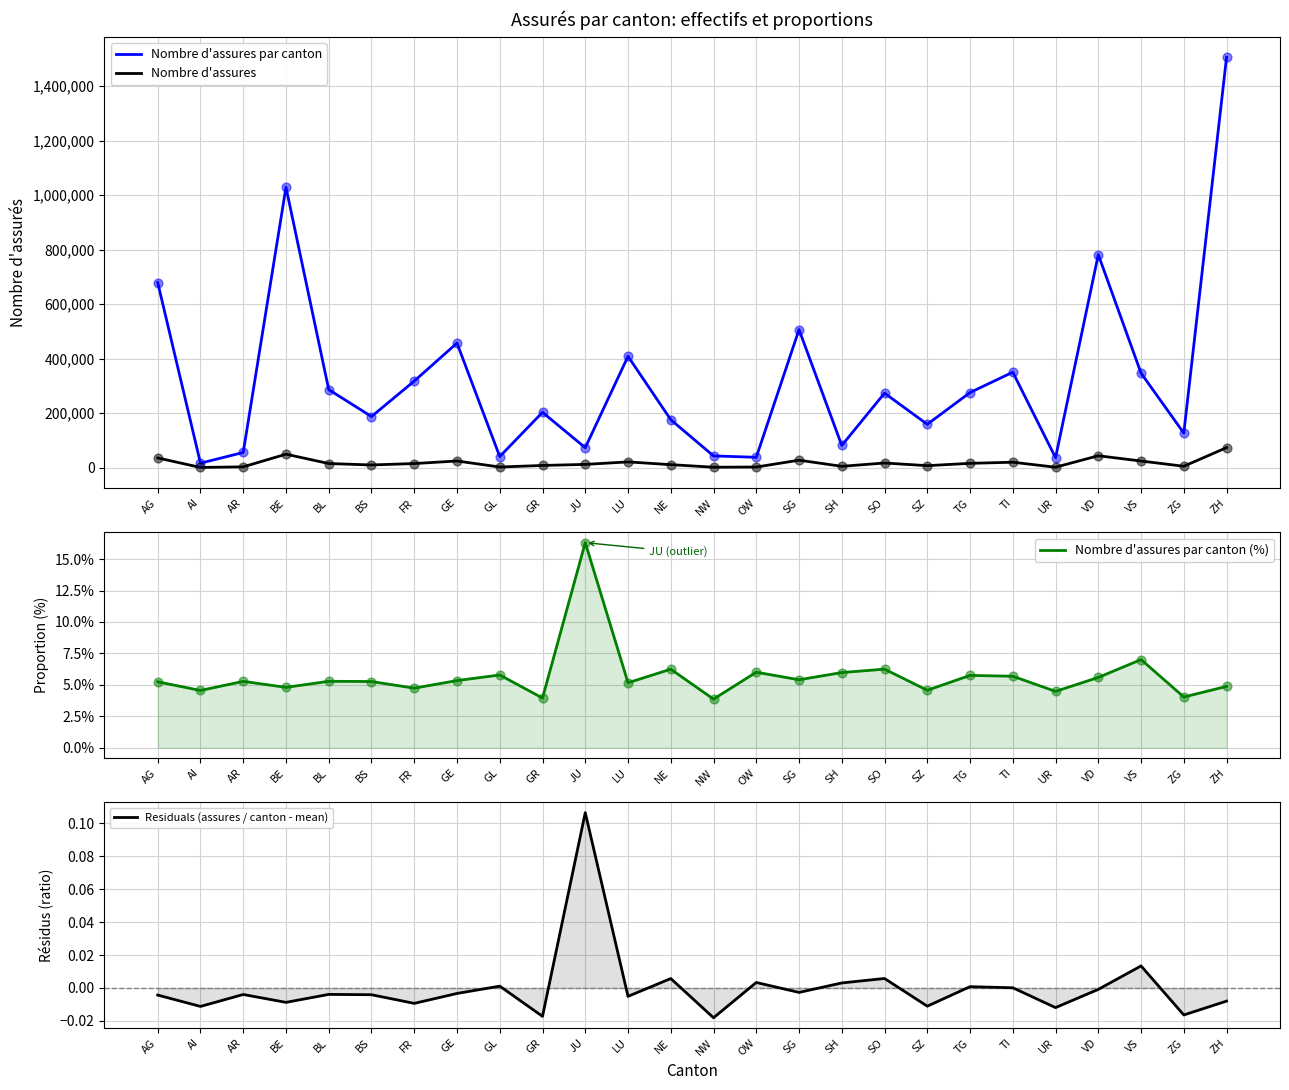

Is the value of Nombre d'assures par canton at OW greater than the value of Nombre d'assures par canton (%) at UR?

Yes